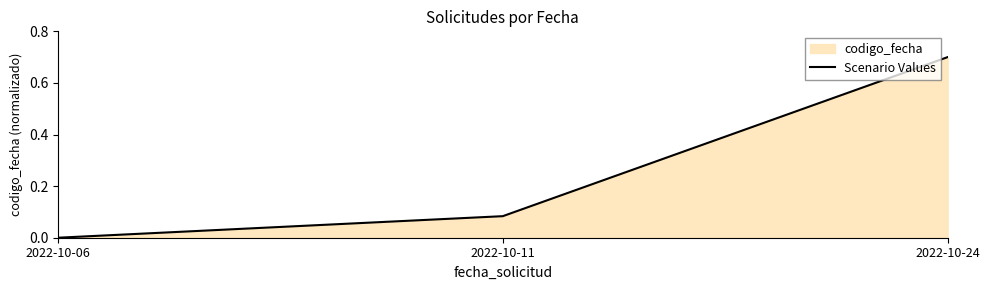

What is the difference between the maximum and second lowest values?

0.6